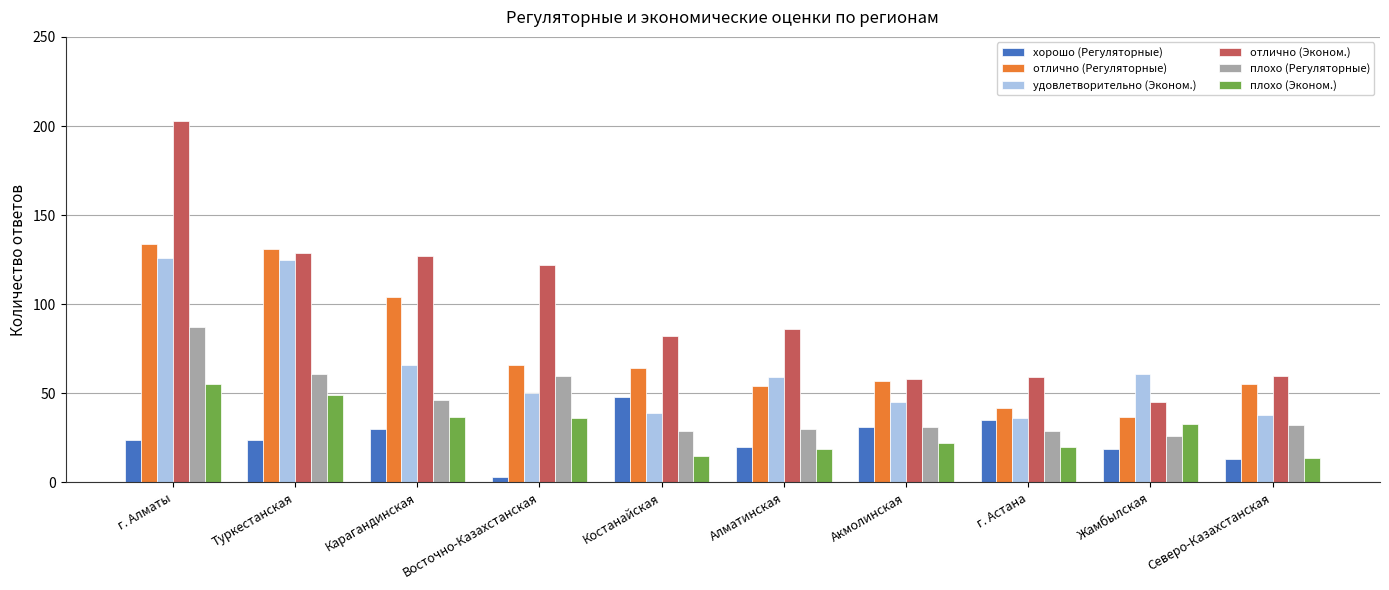

At Жамбылская, list the series in order from largest to smallest.

удовлетворительно (Эконом.), отлично (Эконом.), отлично (Регуляторные), плохо (Эконом.), плохо (Регуляторные), хорошо (Регуляторные)